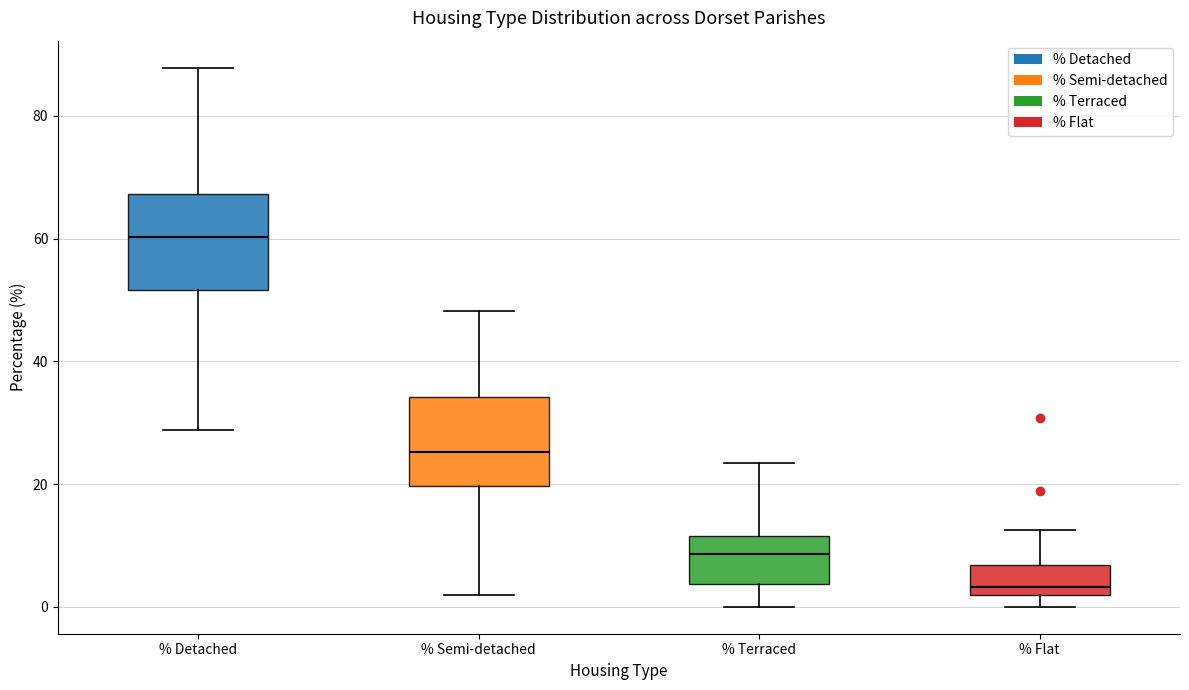

Reading left to right, transcribe this box plot: for each box, give where its median line is, the range the box spans, and where its two whiskers end, as read against the y-axis. The values are not printed on the chart, so give them approximately, as read against the axis.

% Detached: median 60, box 52 to 68, whiskers 28 to 88
% Semi-detached: median 26, box 20 to 34, whiskers 2 to 48
% Terraced: median 8, box 4 to 12, whiskers 0 to 24
% Flat: median 4, box 2 to 6, whiskers 0 to 12